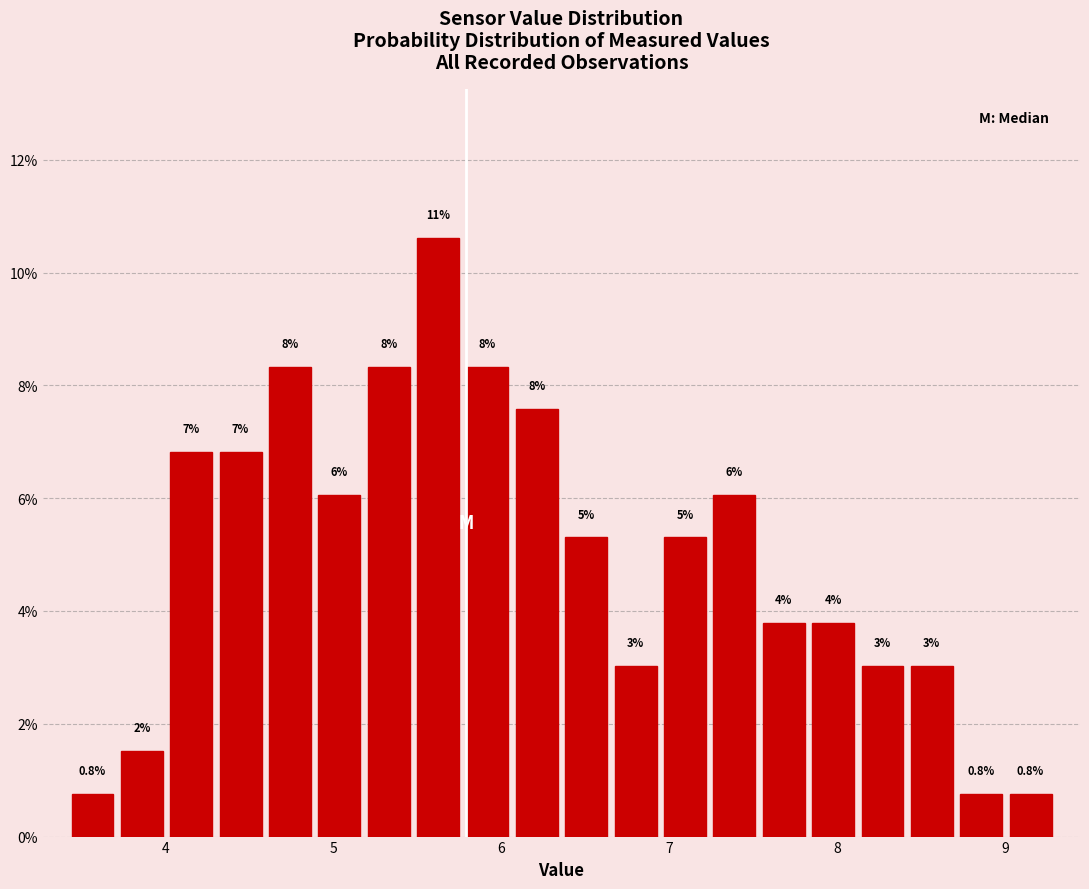

Read against the x-axis, roughly where is the centre of the tallest bar?

5.6